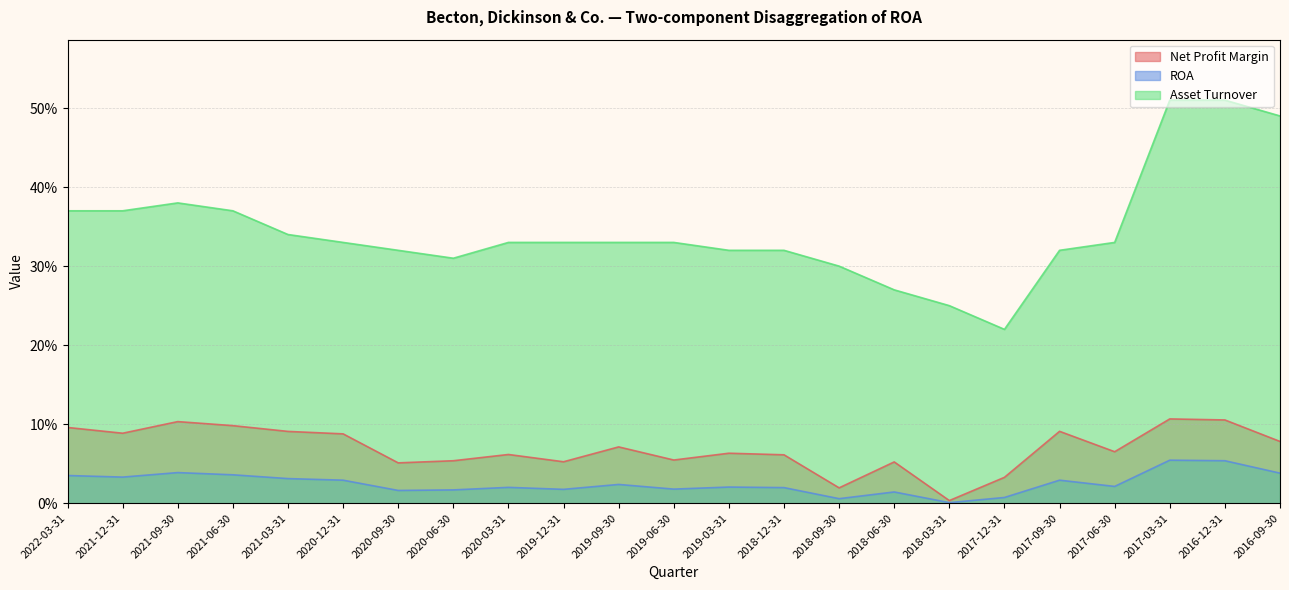

List the series in order of their peak value, lowest first.

ROA, Net Profit Margin, Asset Turnover